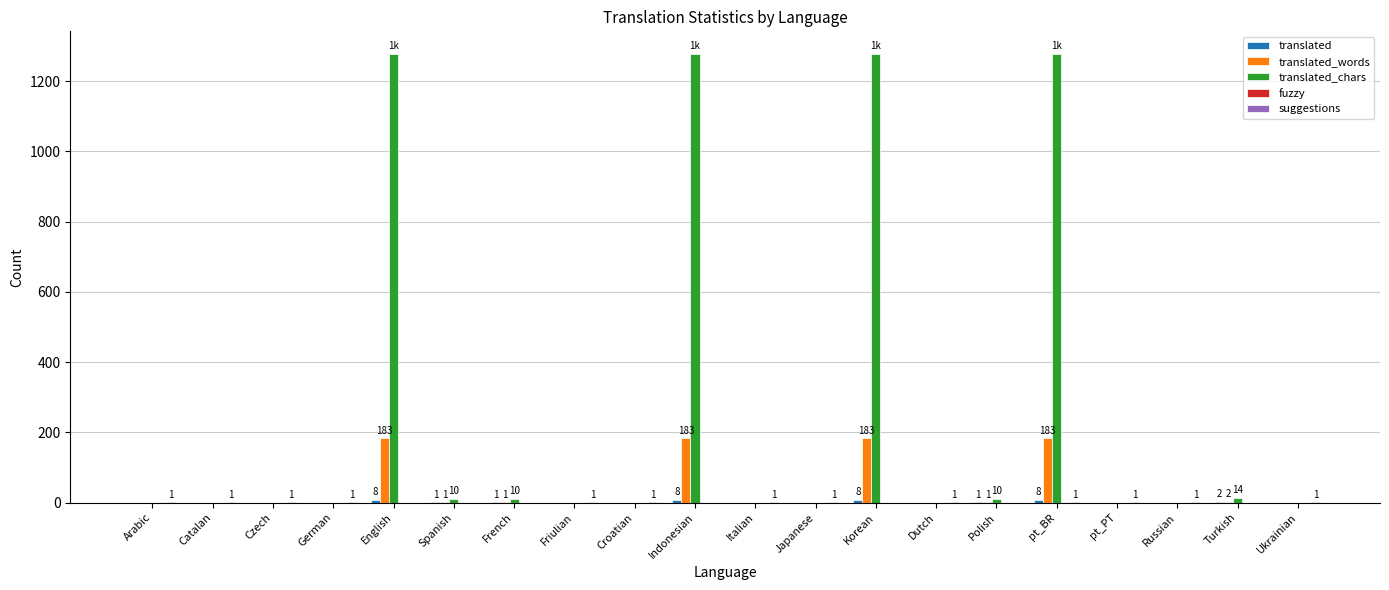

What is the greatest value displayed?

1278